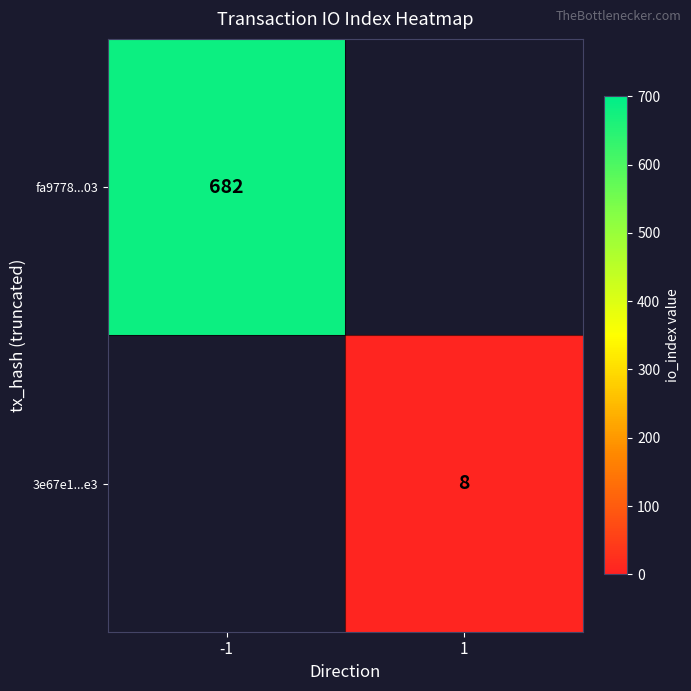

What is the greatest value displayed?

682.0